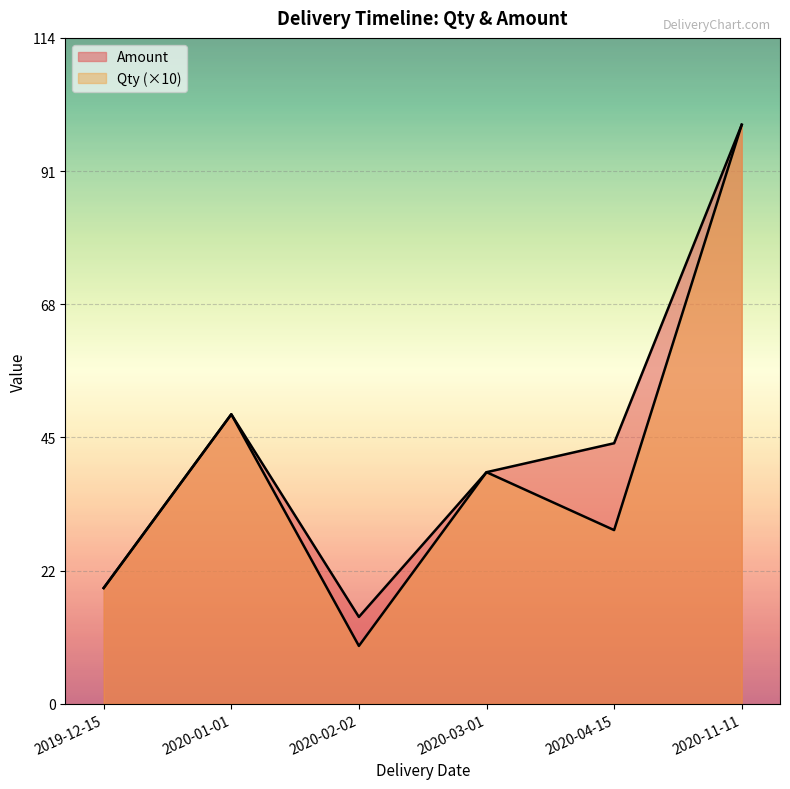

What is the sum of all Amount values?

270